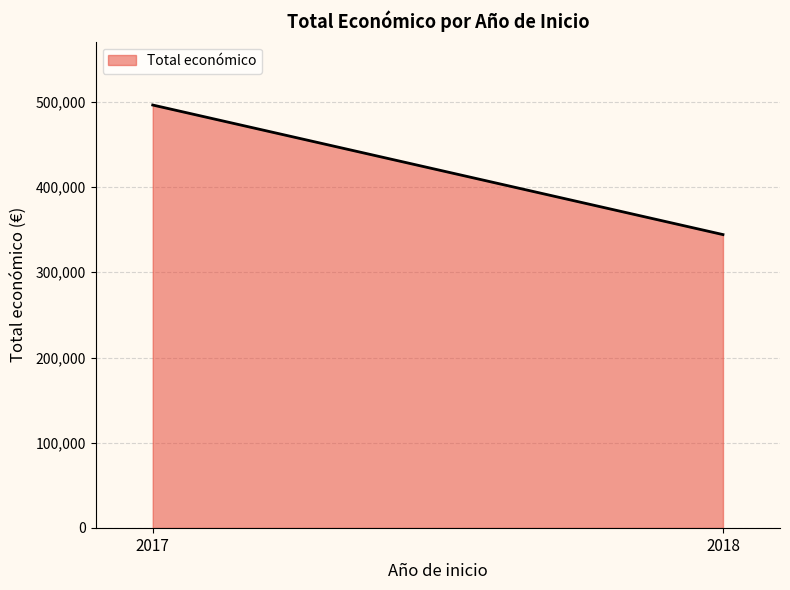

Reading left to right, extract all data points from this chart.

2017=496283	2018=344243